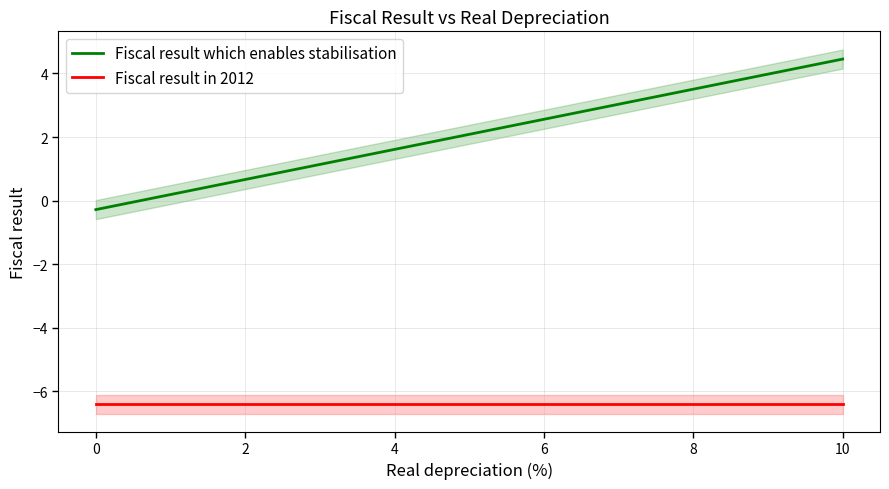

True or false: Fiscal result which enables stabilisation and Fiscal result in 2012 cross at least once.

False